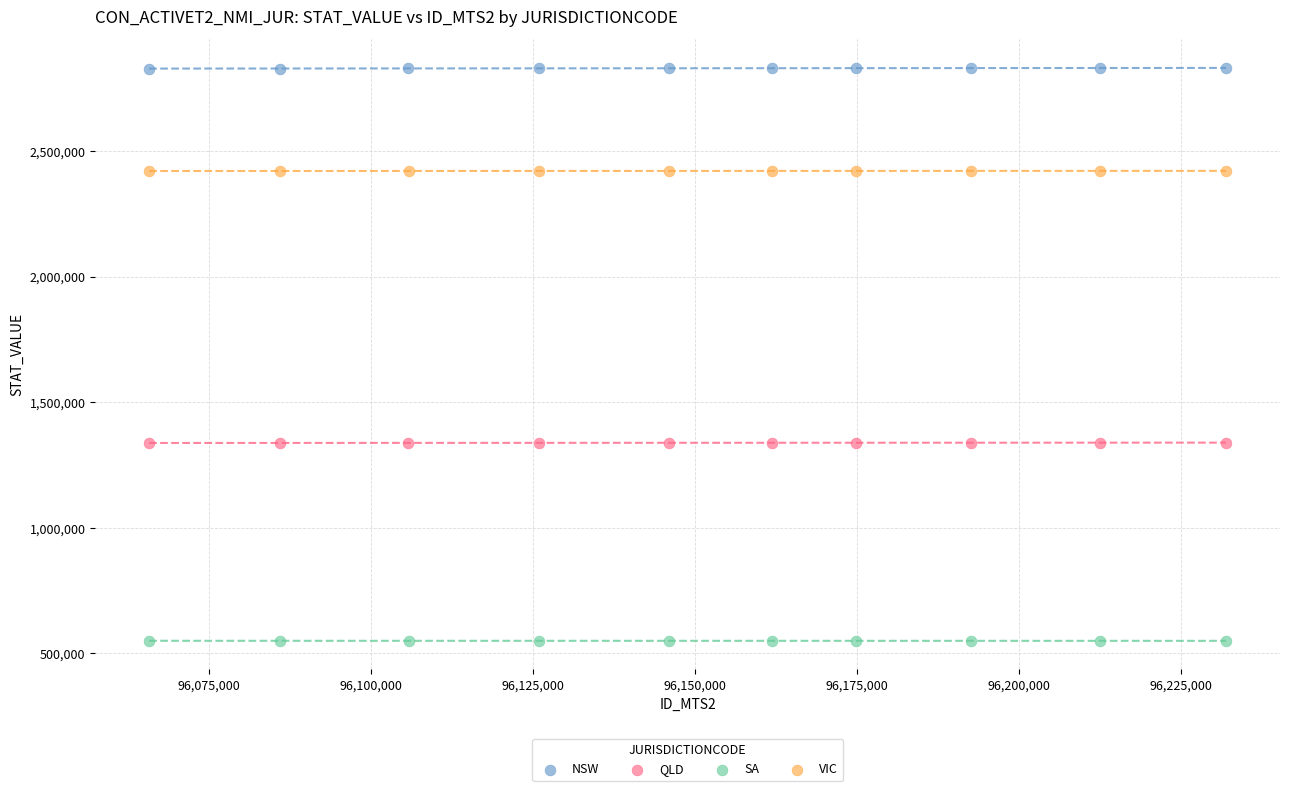

Which series reaches the minimum Y coordinate?

SA